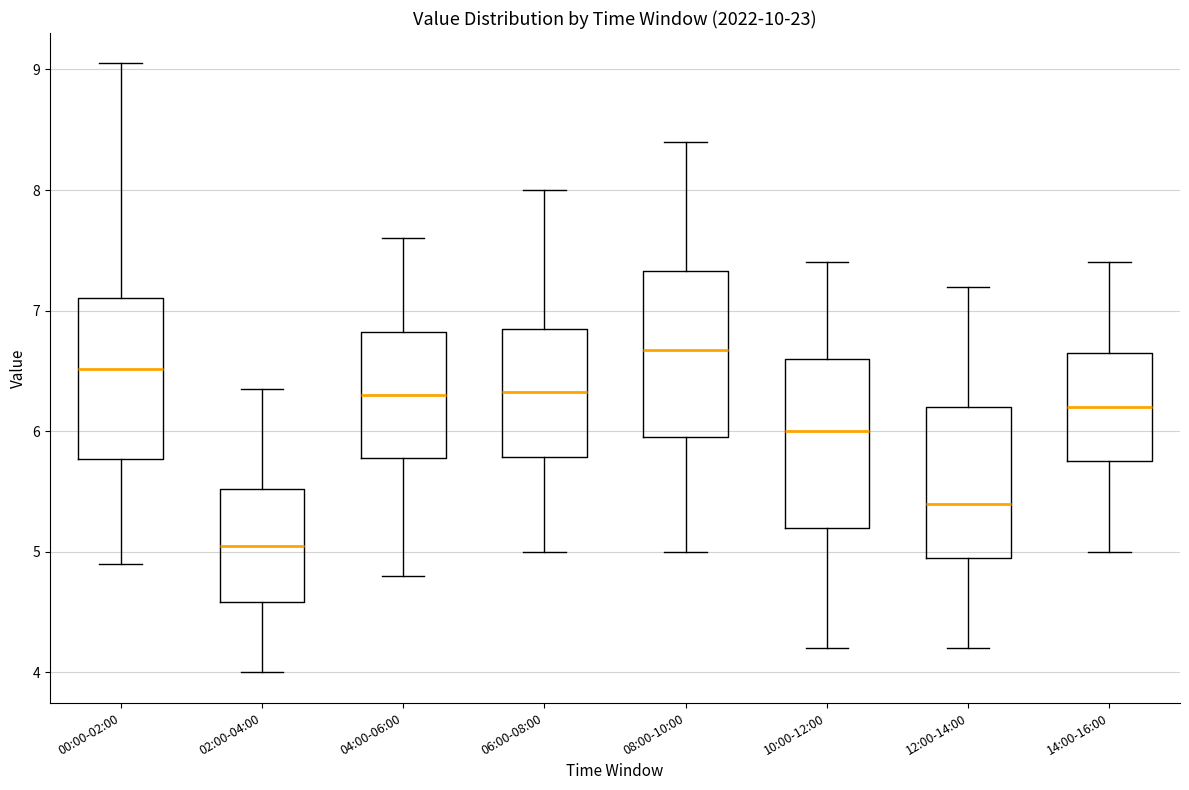

Reading left to right, read every box against the y-axis: the position of its median line, the range the box covers, and the ends of its whiskers. The values are not printed on the chart, so give them approximately, as read against the axis.

00:00-02:00: median 6.5, box 5.8 to 7.1, whiskers 4.9 to 9.1
02:00-04:00: median 5.1, box 4.6 to 5.5, whiskers 4.0 to 6.4
04:00-06:00: median 6.3, box 5.8 to 6.8, whiskers 4.8 to 7.6
06:00-08:00: median 6.3, box 5.8 to 6.9, whiskers 5.0 to 8.0
08:00-10:00: median 6.7, box 6.0 to 7.3, whiskers 5.0 to 8.4
10:00-12:00: median 6.0, box 5.2 to 6.6, whiskers 4.2 to 7.4
12:00-14:00: median 5.4, box 5.0 to 6.2, whiskers 4.2 to 7.2
14:00-16:00: median 6.2, box 5.8 to 6.7, whiskers 5.0 to 7.4